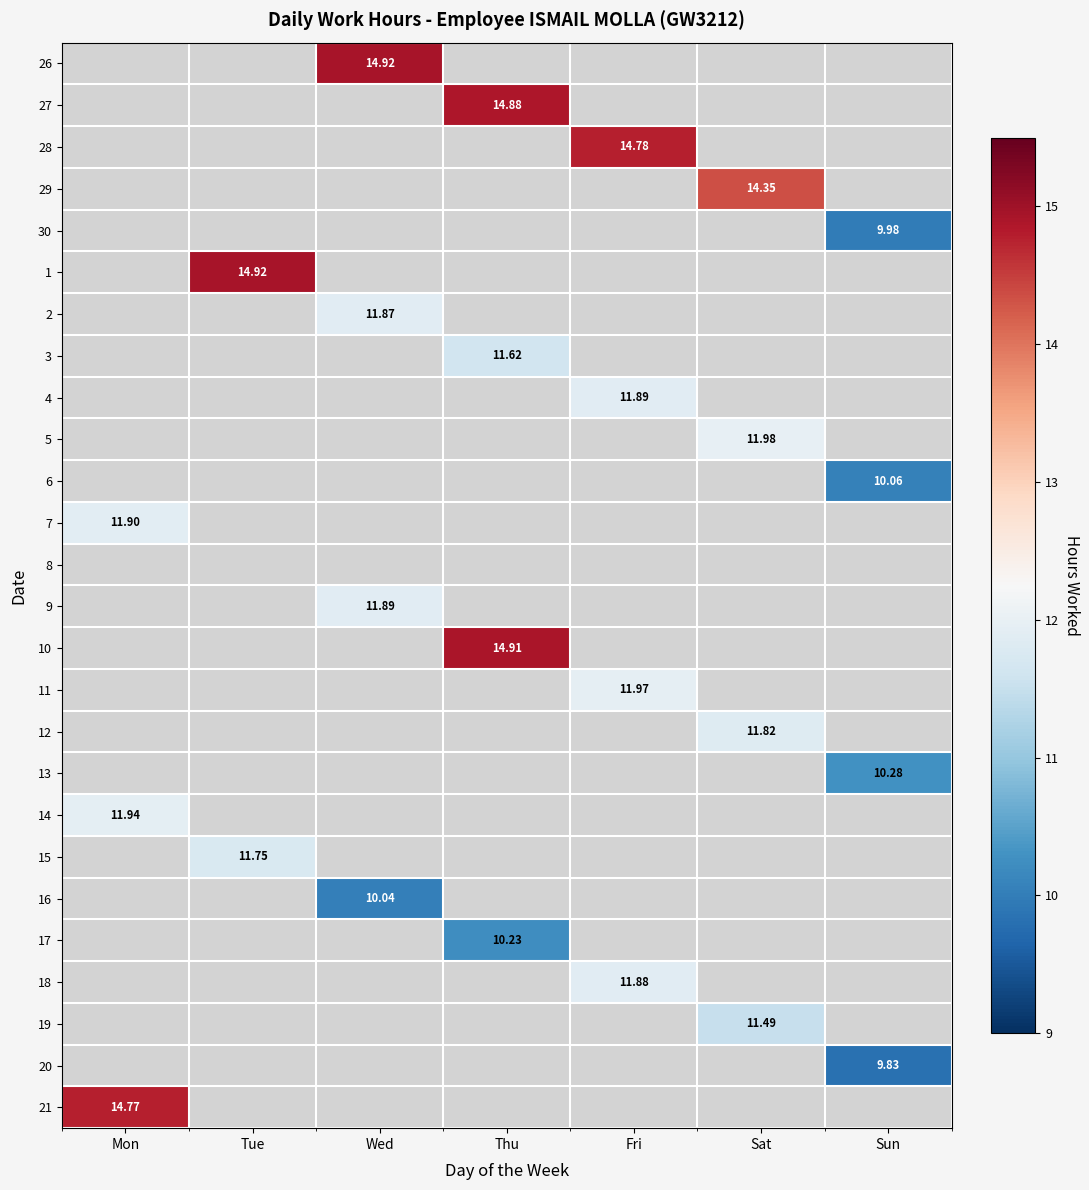

How many distinct data groups are displayed?

26